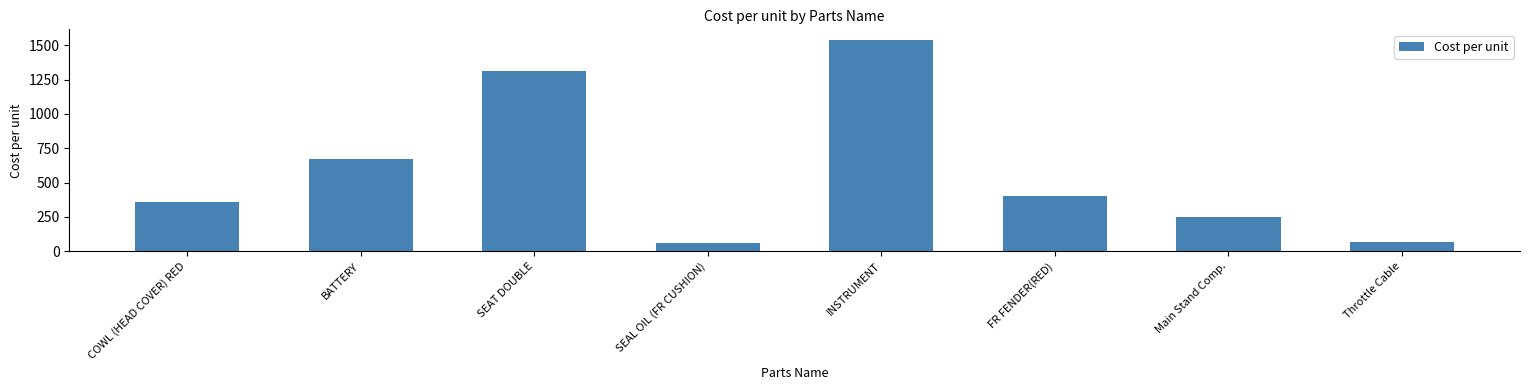

True or false: the data shows 2159.4 at SEAT DOUBLE.

False